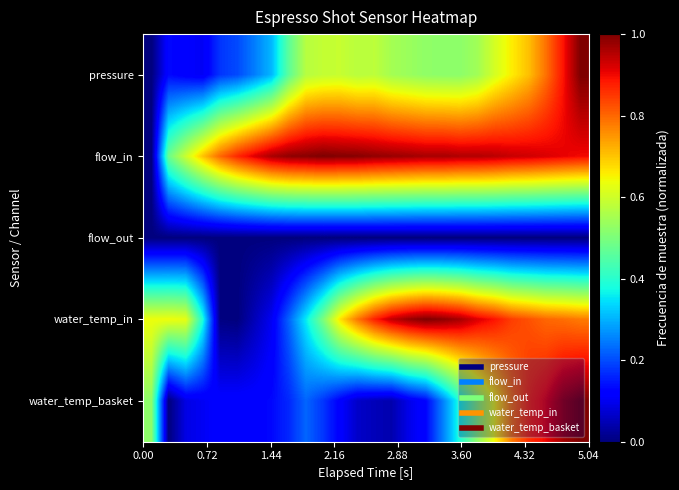

How many distinct data groups are displayed?

5